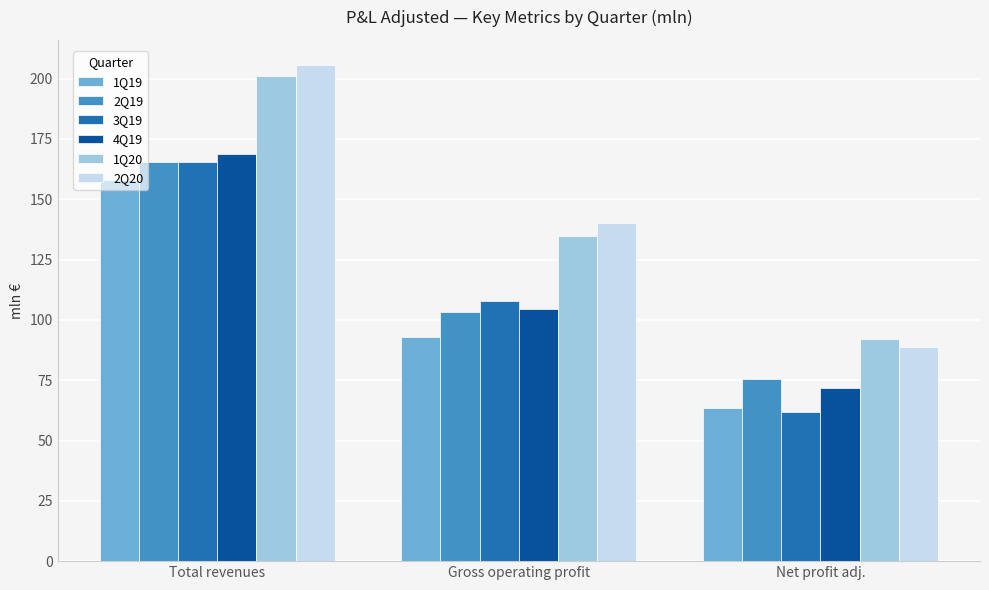

What are all the series names shown in the legend?

1Q19, 2Q19, 3Q19, 4Q19, 1Q20, 2Q20